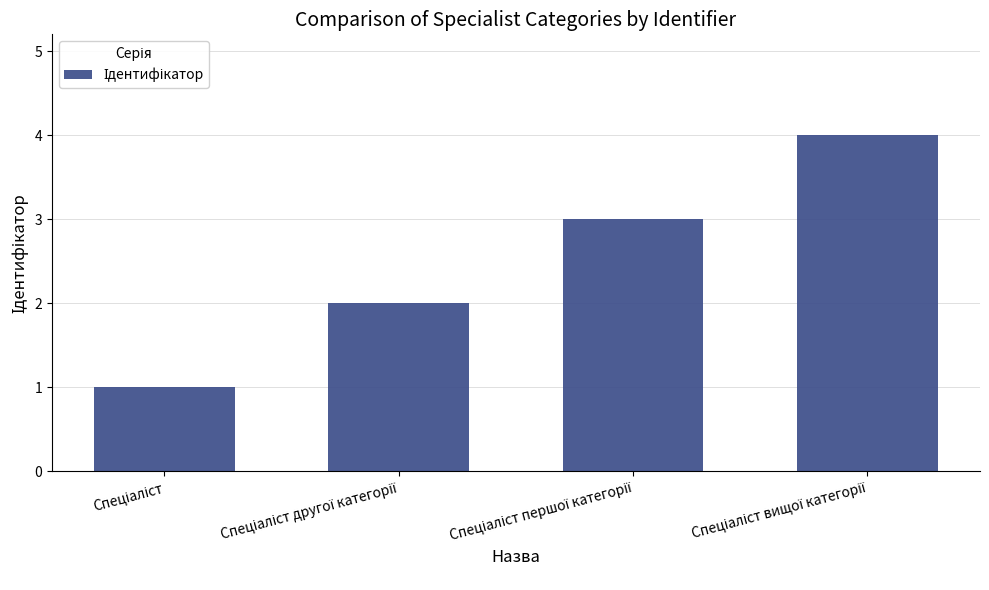

Count the values in the range 2 to 4.

3